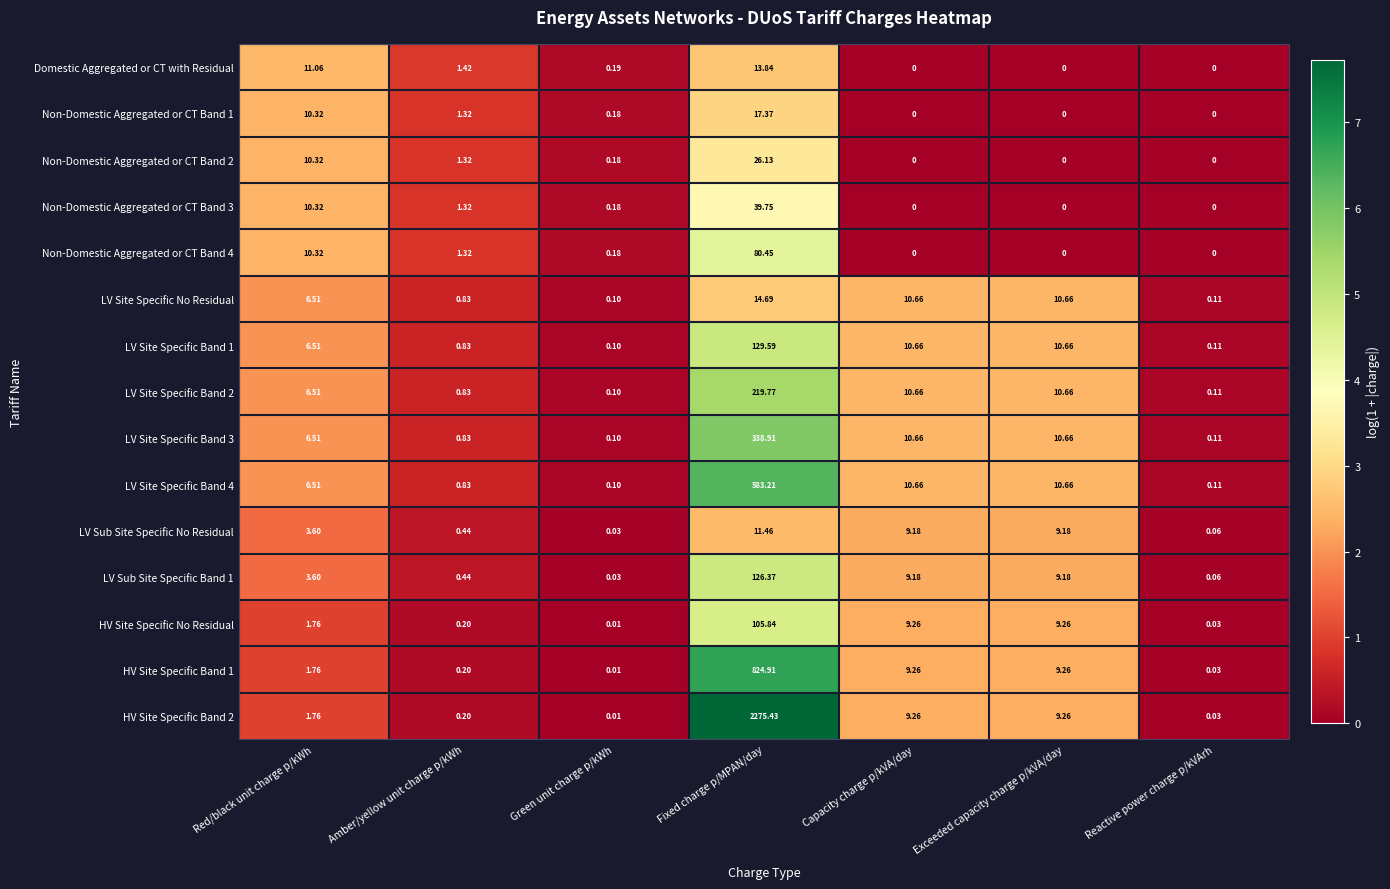

Is the value of HV Site Specific Band 2 at Reactive power charge p/kVArh greater than the value of Non-Domestic Aggregated or CT Band 1 at Green unit charge p/kWh?

No